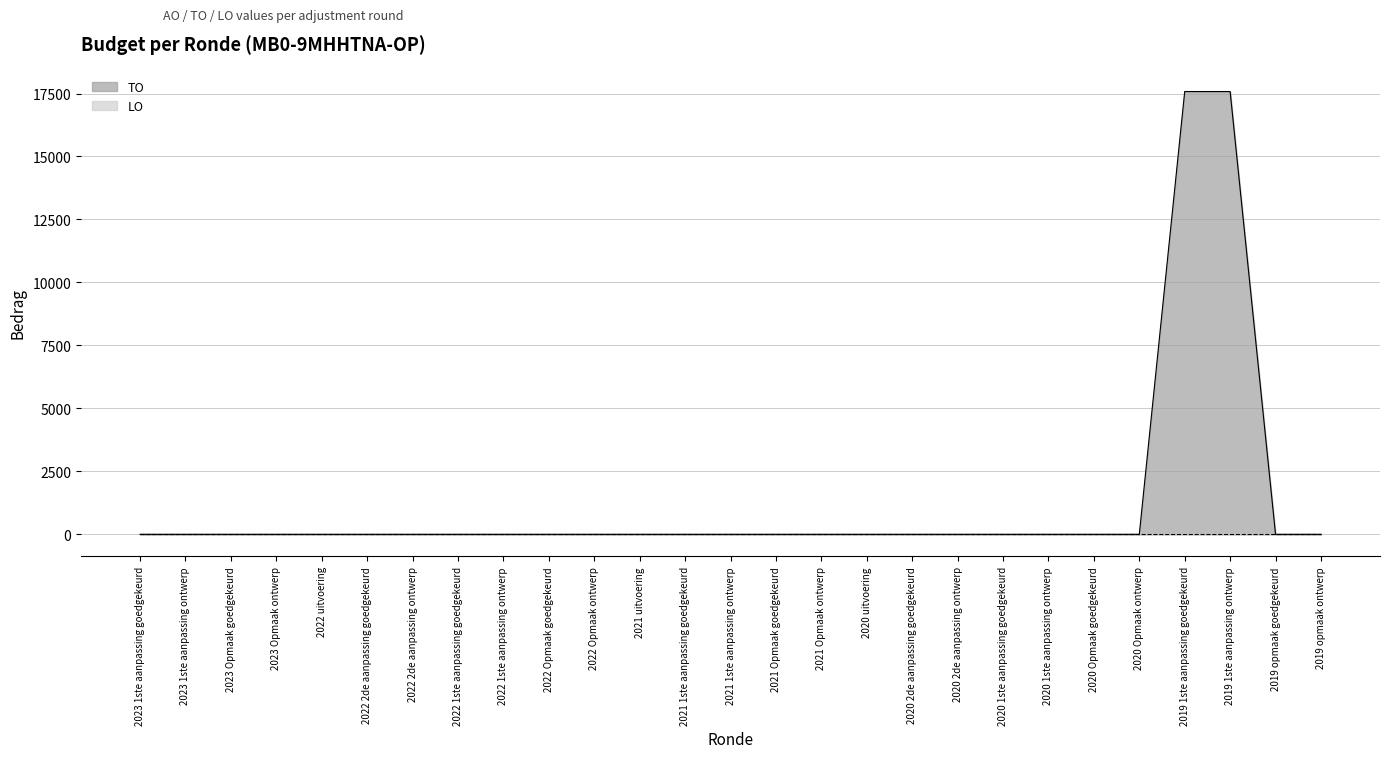

List the labels in order of value, largest first.

2019 1ste aanpassing goedgekeurd, 2019 1ste aanpassing ontwerp, 2023 1ste aanpassing goedgekeurd, 2023 1ste aanpassing ontwerp, 2023 Opmaak goedgekeurd, 2023 Opmaak ontwerp, 2022 uitvoering, 2022 2de aanpassing goedgekeurd, 2022 2de aanpassing ontwerp, 2022 1ste aanpassing goedgekeurd, 2022 1ste aanpassing ontwerp, 2022 Opmaak goedgekeurd, 2022 Opmaak ontwerp, 2021 uitvoering, 2021 1ste aanpassing goedgekeurd, 2021 1ste aanpassing ontwerp, 2021 Opmaak goedgekeurd, 2021 Opmaak ontwerp, 2020 uitvoering, 2020 2de aanpassing goedgekeurd, 2020 2de aanpassing ontwerp, 2020 1ste aanpassing goedgekeurd, 2020 1ste aanpassing ontwerp, 2020 Opmaak goedgekeurd, 2020 Opmaak ontwerp, 2019 opmaak goedgekeurd, 2019 opmaak ontwerp